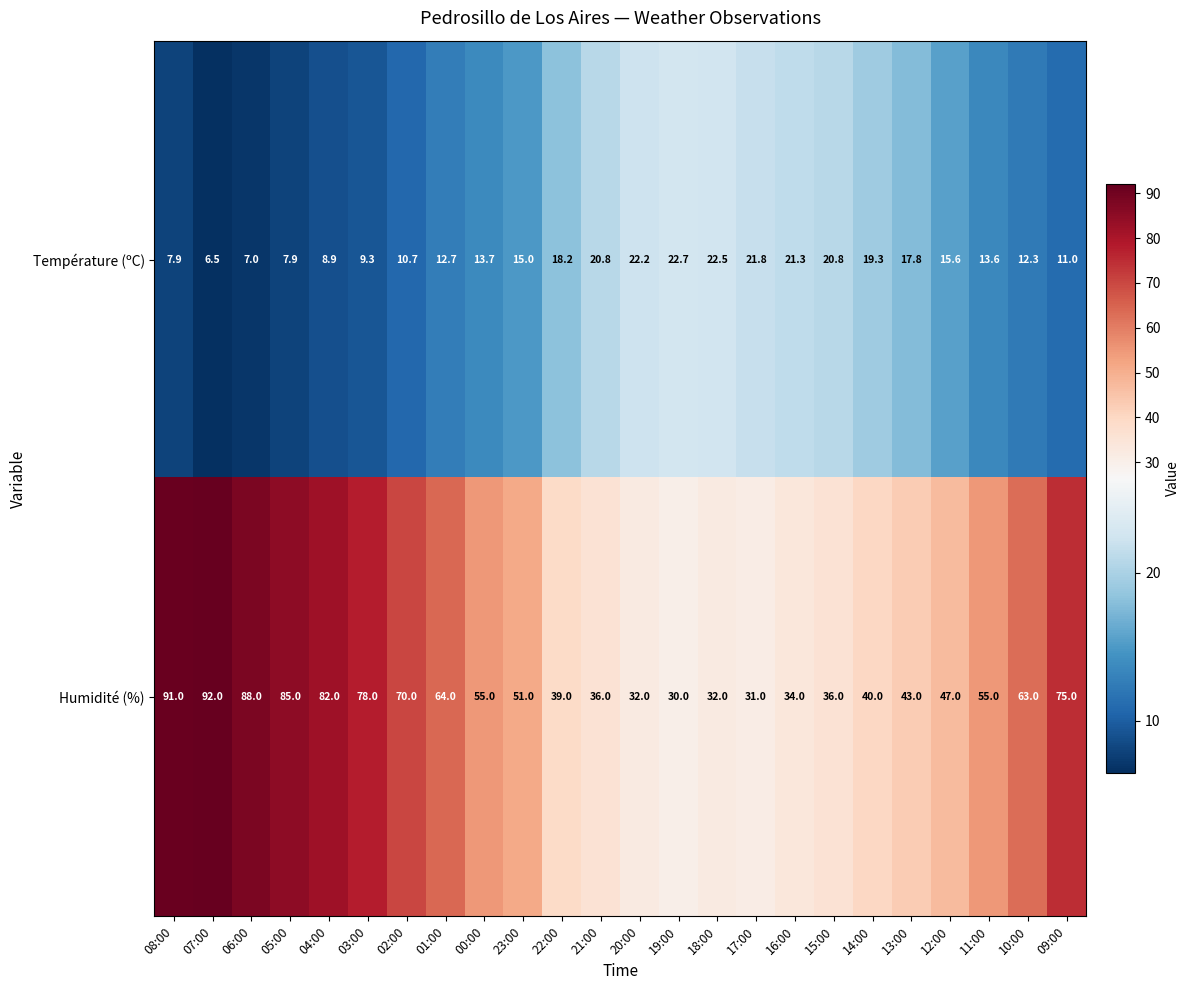

Which series has the largest total across all categories?

Humidité (%)